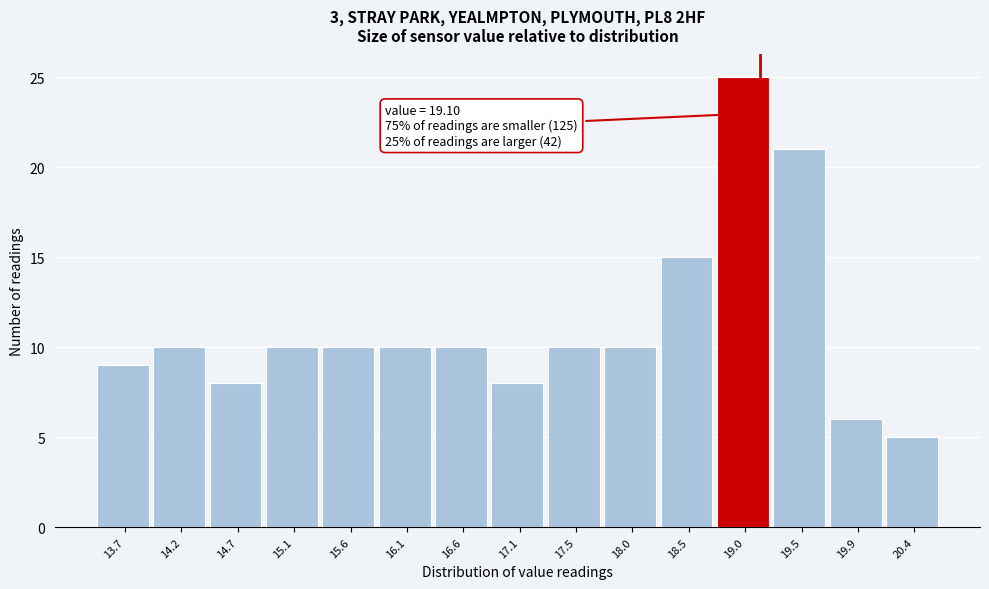

Which range on the x-axis has the tallest bar?

18.73 to 19.21